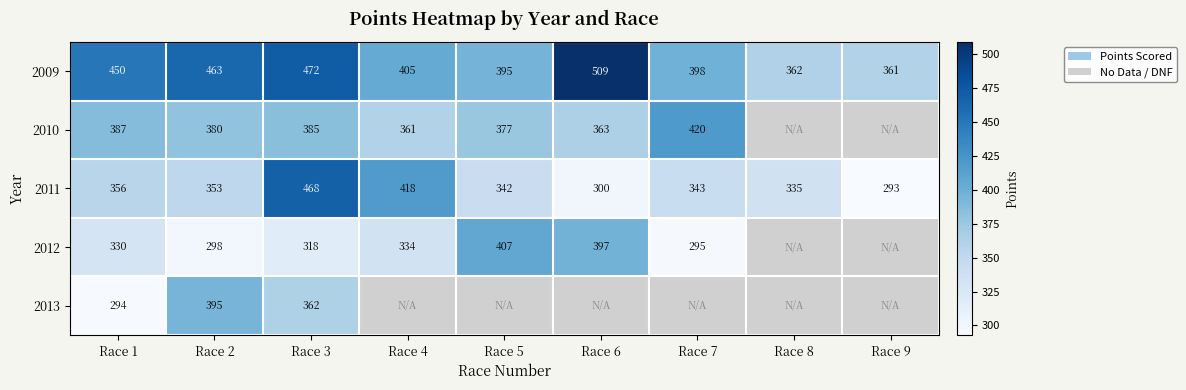

At which label is 2011 closest to 380?

Race 1